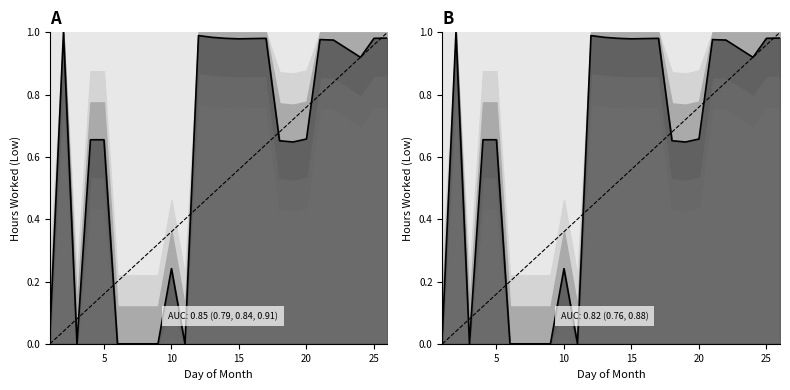

What is the sum of all values?

14.3